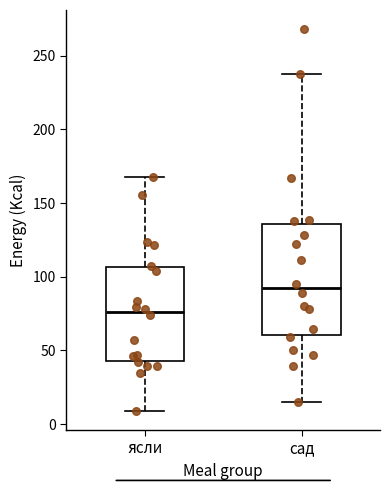

Reading left to right, read every box against the y-axis: the position of its median line, the range the box covers, and the ends of its whiskers. The values are not printed on the chart, so give them approximately, as read against the axis.

ясли: median 75, box 45 to 105, whiskers 10 to 170
сад: median 90, box 60 to 135, whiskers 15 to 240